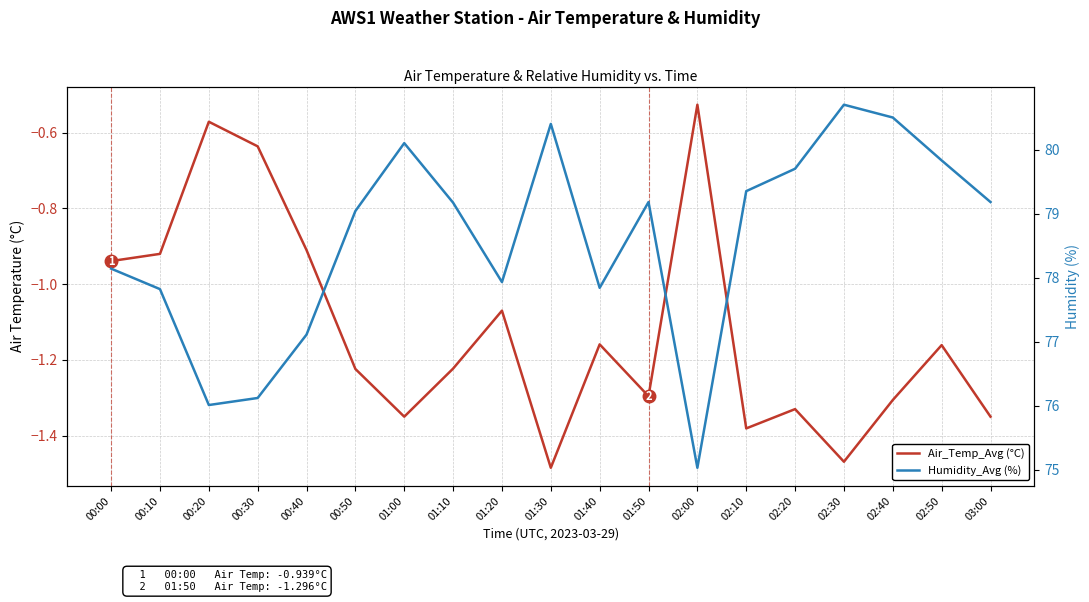

The Humidity_Avg (%) series shows 77.8 at 00:10. True or false?

True